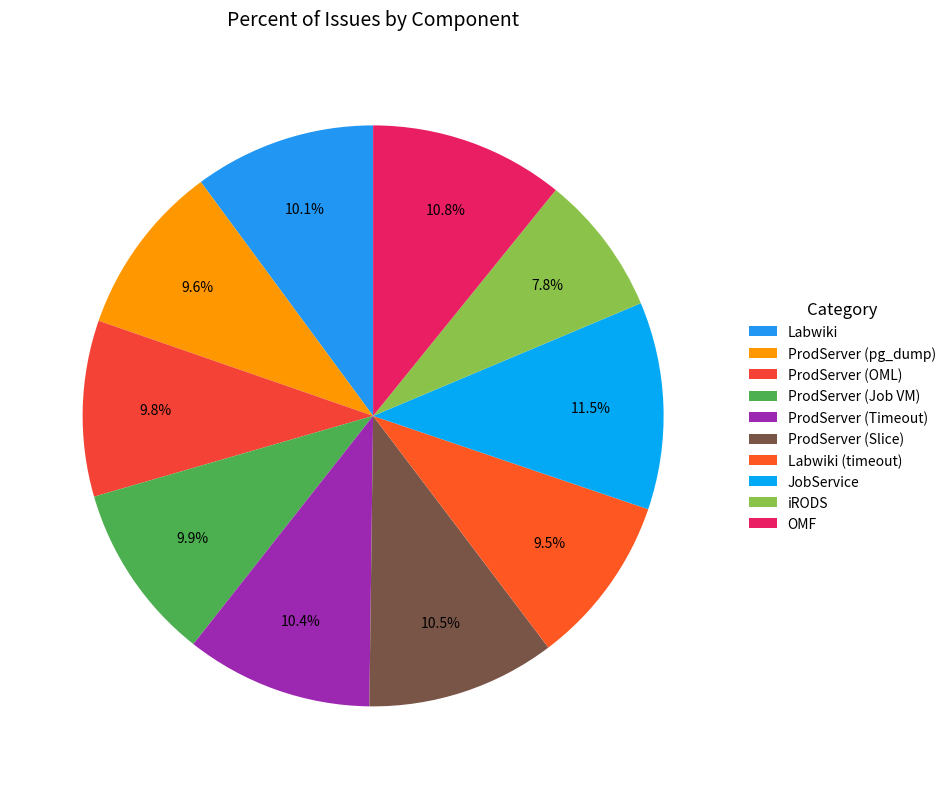

The ProdServer (Timeout) slice represents 10% of the pie. True or false?

True